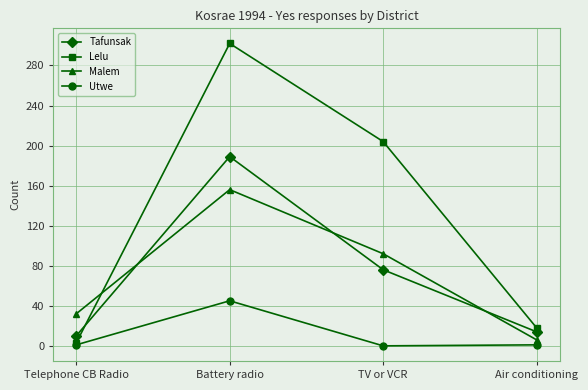

Is the value of Lelu at Air conditioning greater than the value of Tafunsak at Battery radio?

No